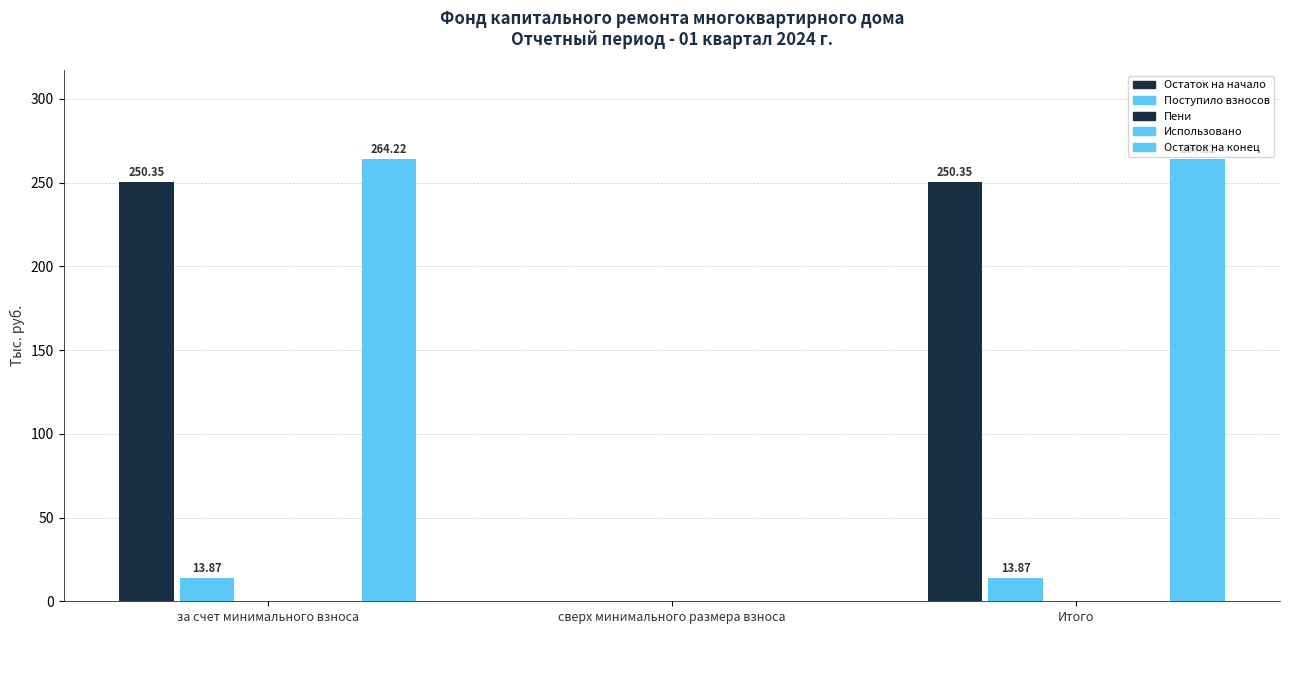

Count the number of data series in this chart.

5